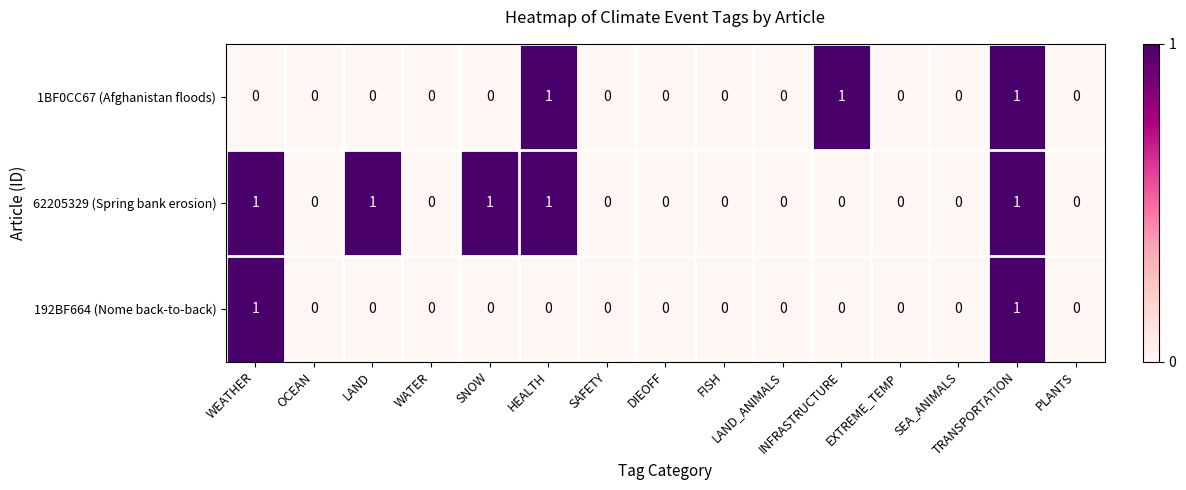

Rank the series by their average value, from lowest to highest.

192BF664 (Nome back-to-back), 1BF0CC67 (Afghanistan floods), 62205329 (Spring bank erosion)